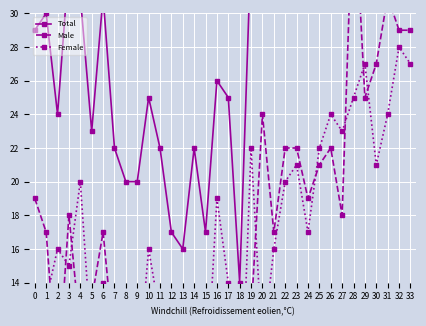

What is the average value of the Total series?

33